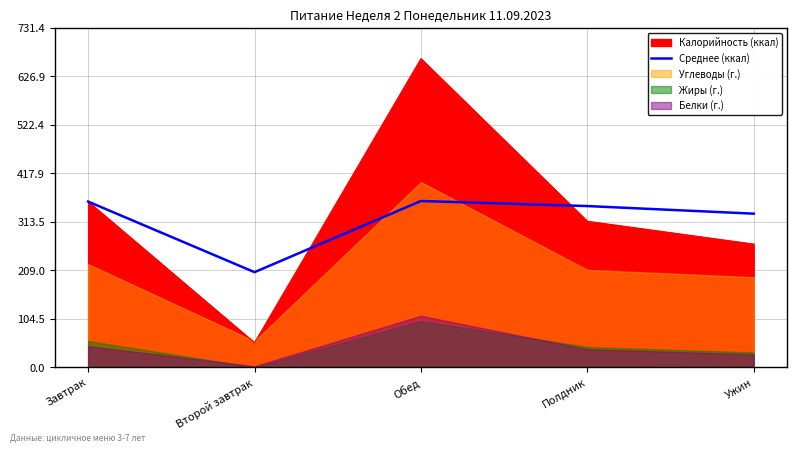

True or false: Среднее (ккал) has a value of 330.9 at Ужин.

True